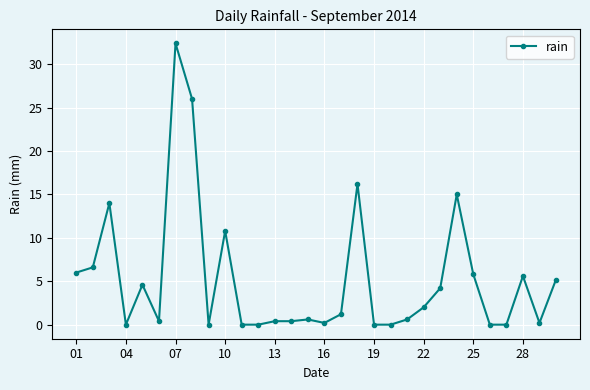

How many values are below 1?

15